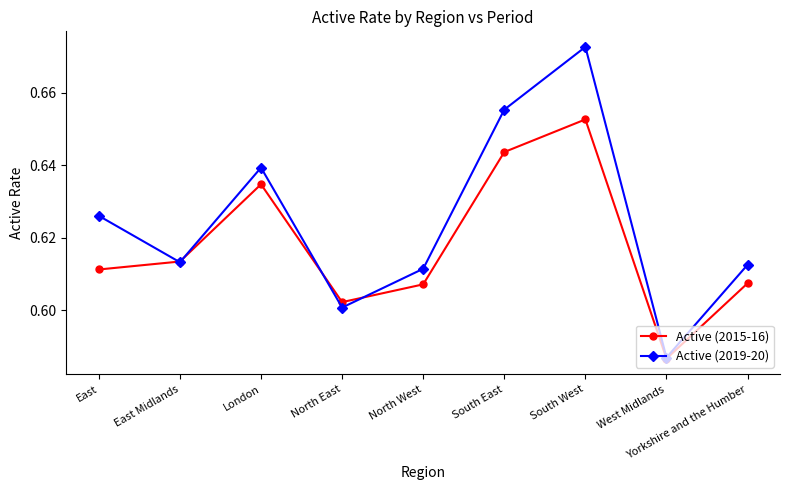

What is the label of the 2nd point from the left?

East Midlands